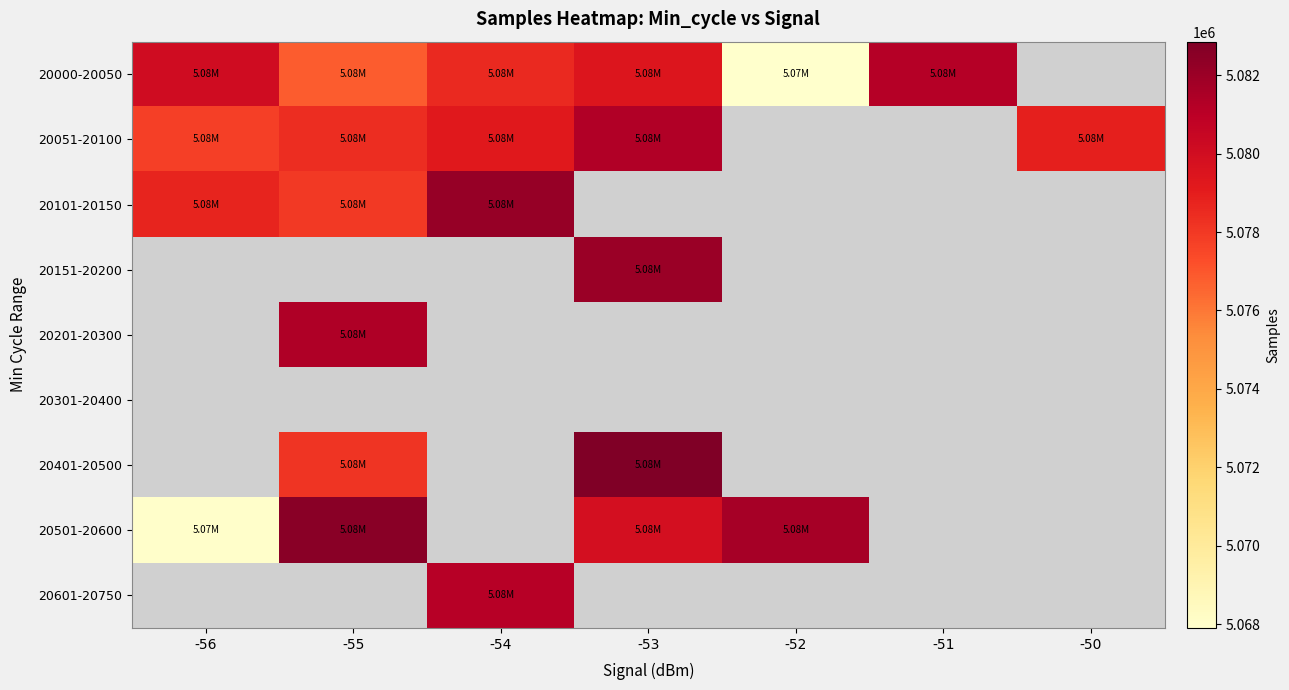

How many values in 20000-20050 are above zero?

6